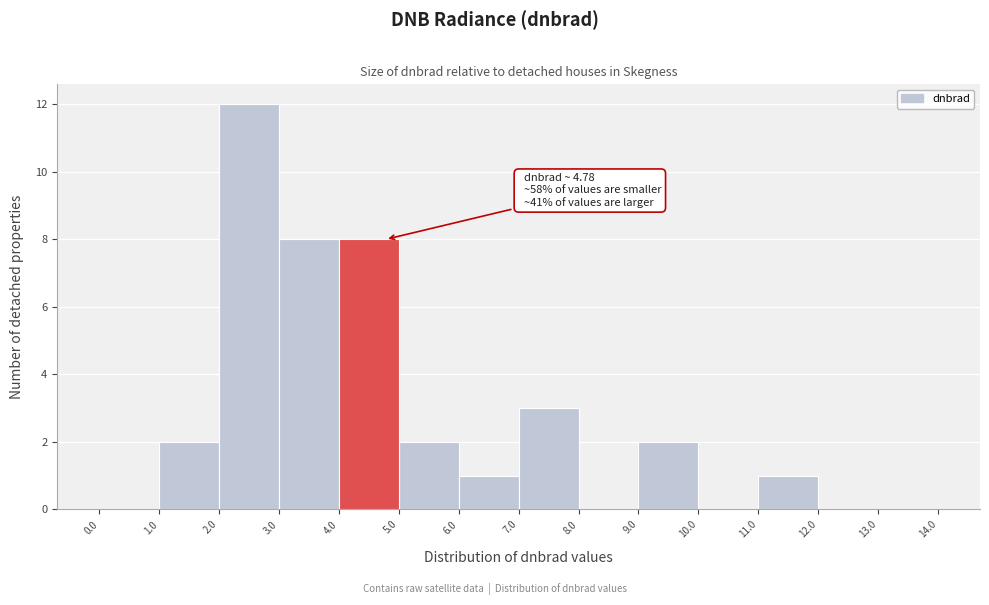

Which range on the x-axis has the tallest bar?

2.0 to 3.0